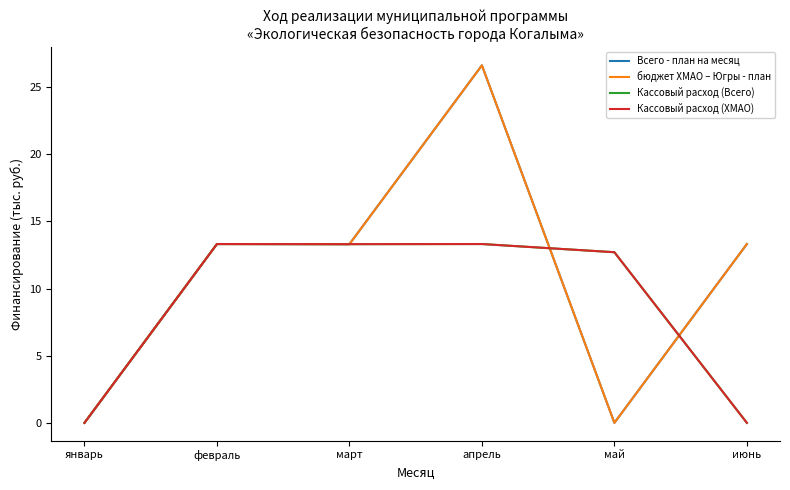

Does the chart have visible grid lines?

No